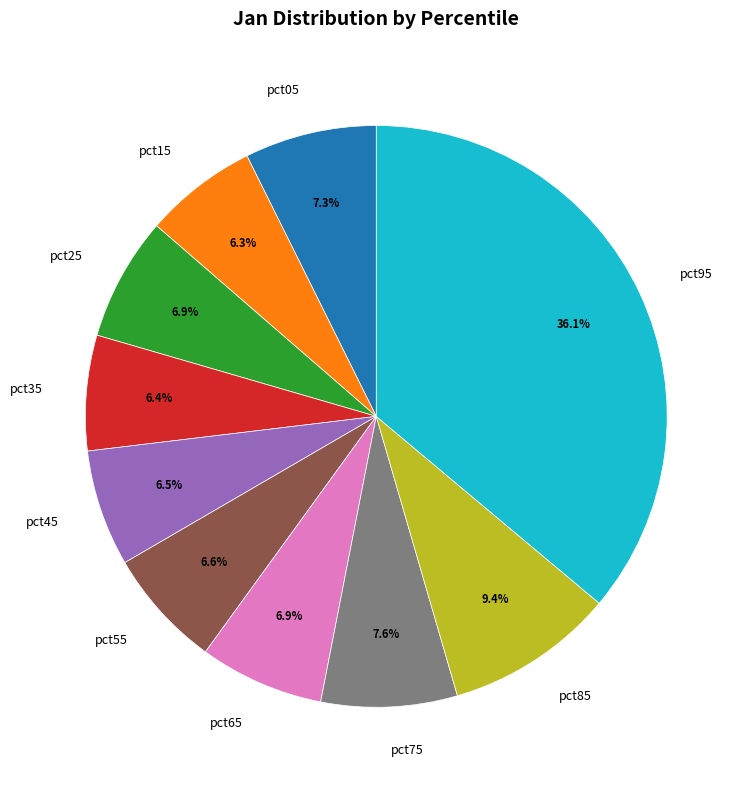

True or false: pct85 accounts for 1% of the total.

False